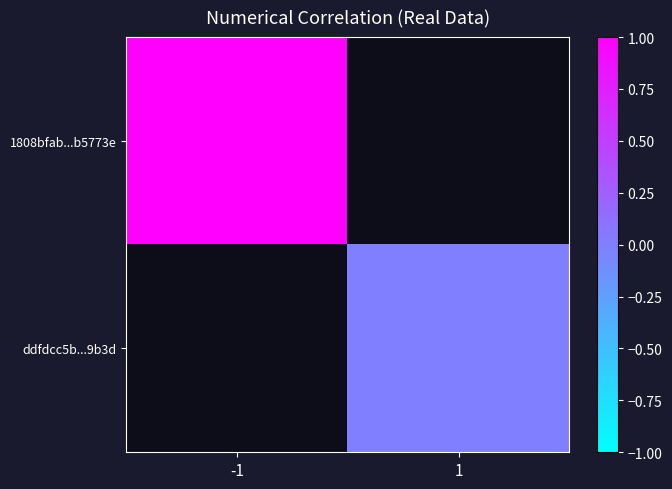

List the series in order of their overall mean, highest first.

1808bfab...b5773e, ddfdcc5b...9b3d